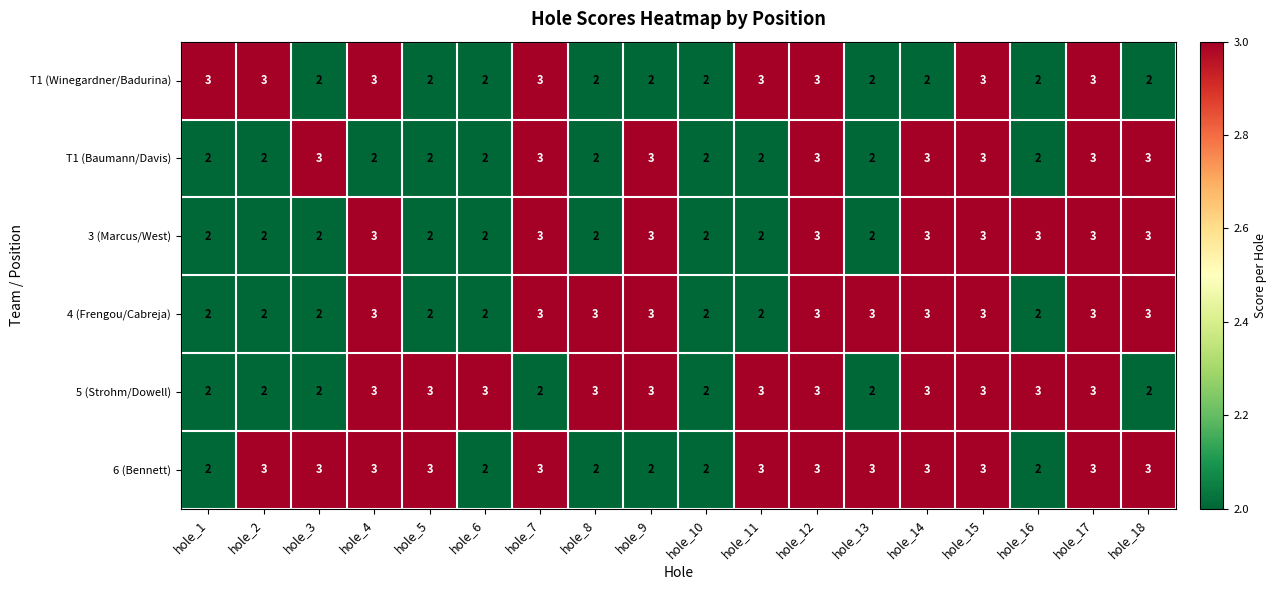

What is the sum of the 5 (Strohm/Dowell) values at hole_17 and hole_13?

5